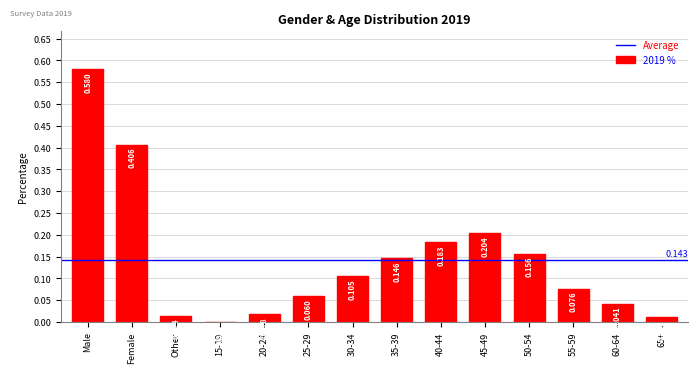

Between Male and 40-44, which is larger?

Male